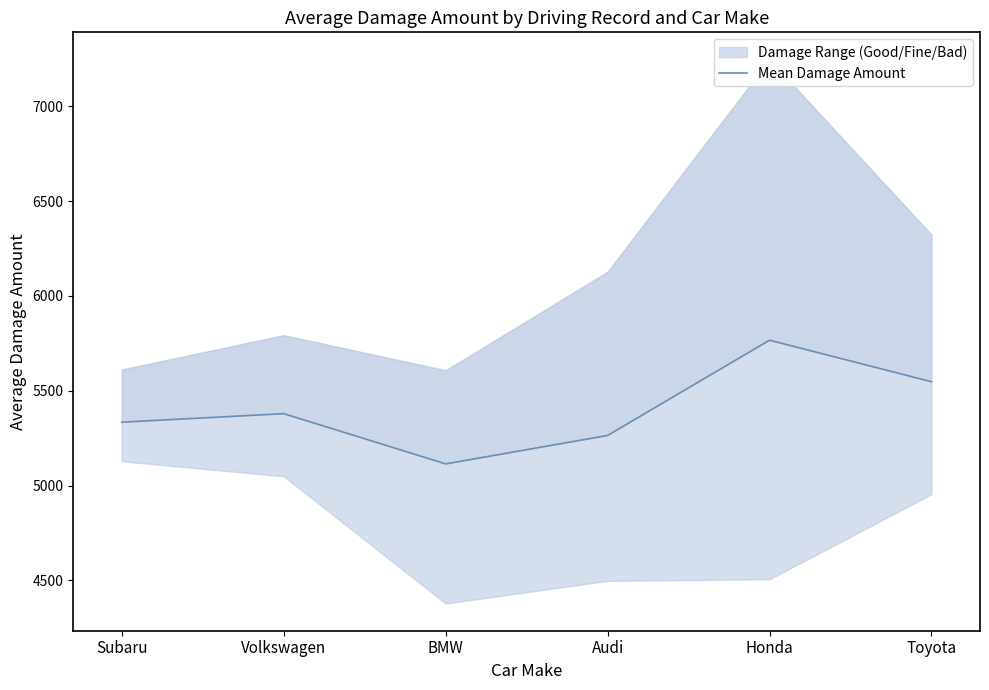

What is the smallest value displayed?

5114.5